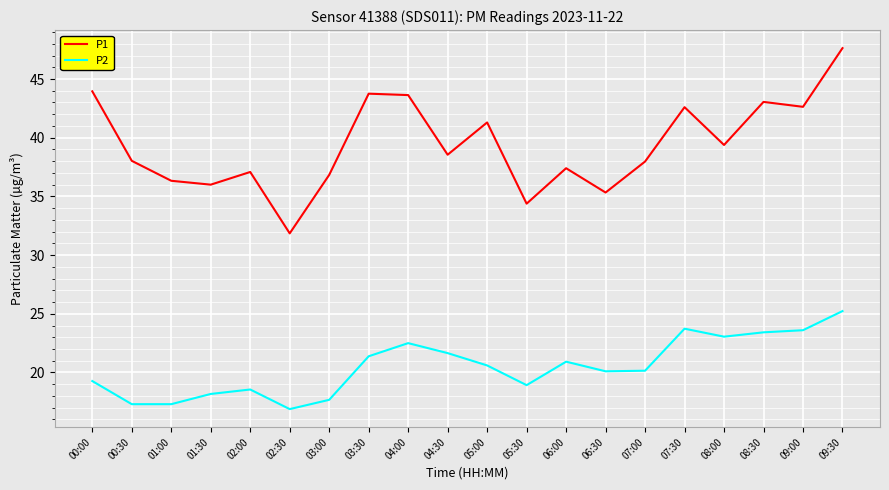

List the series in order of their overall mean, highest first.

P1, P2